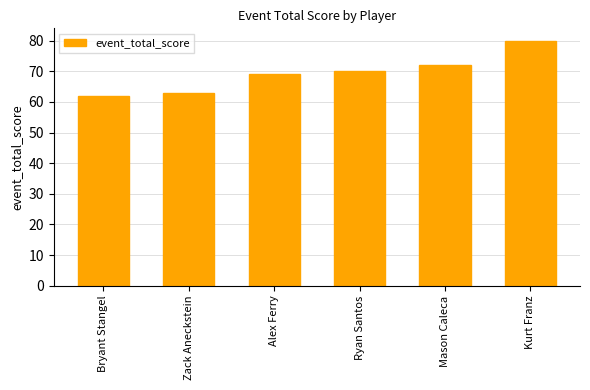

What is the smallest value displayed?

62